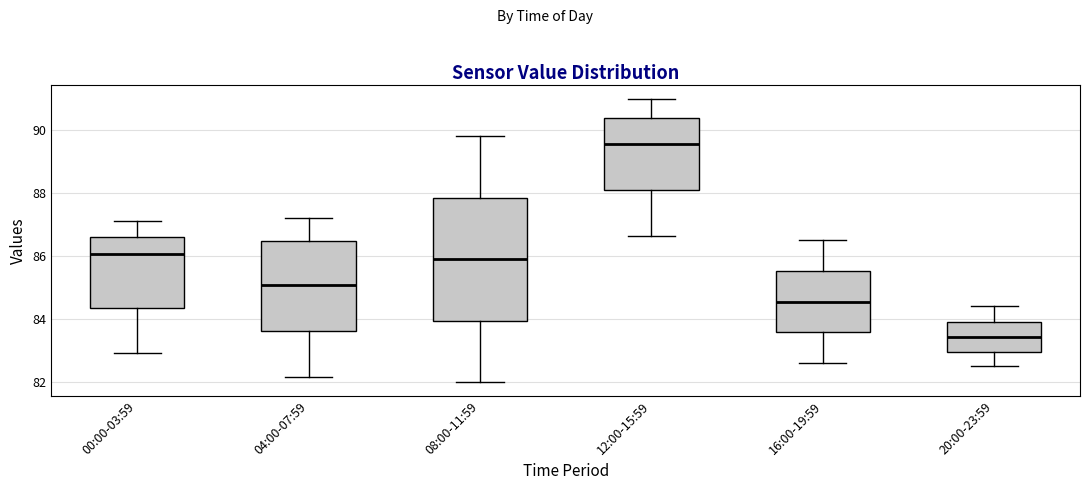

Which box is the tallest, from its lower edge to its upper edge?

08:00-11:59